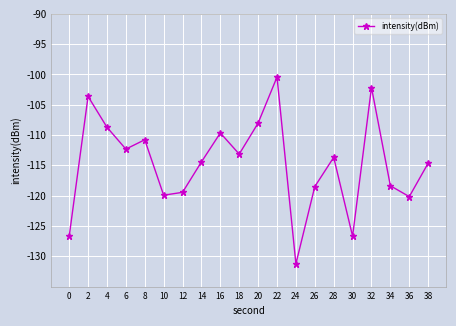

At which category does the data reach its first local valley?

6